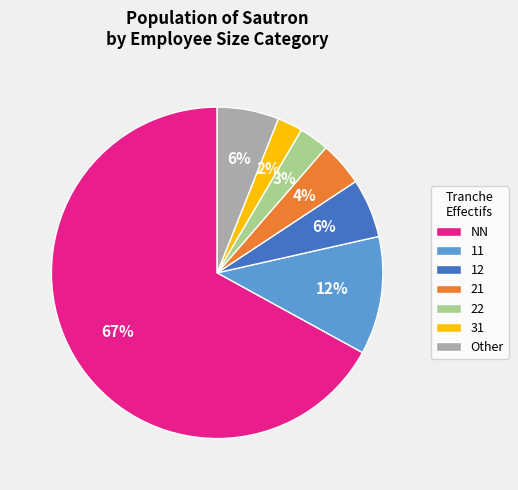

What is the majority slice?

NN